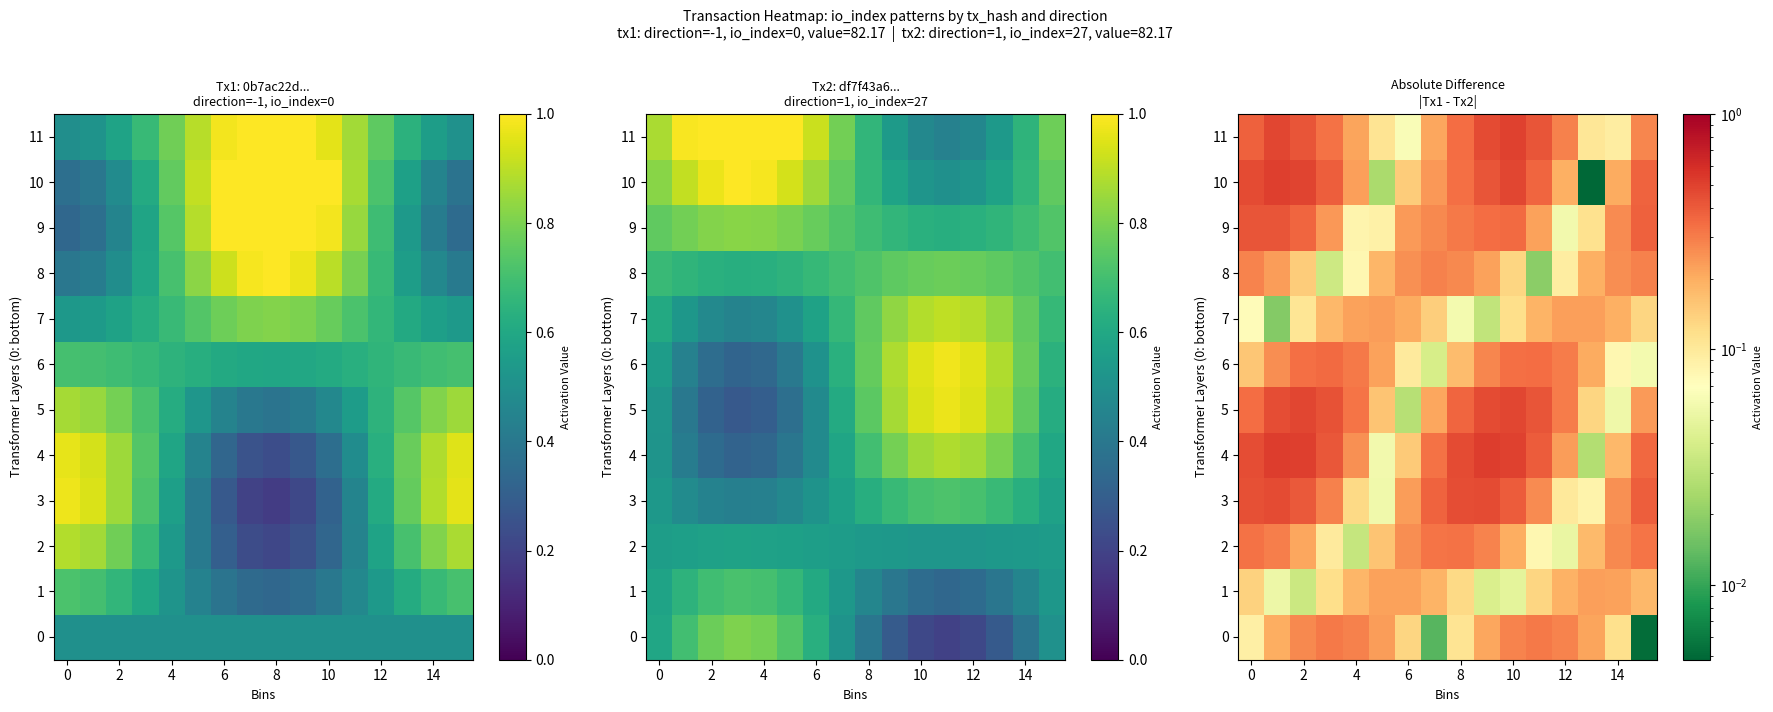

At 10, list the series in order from smallest to largest.

row_10, row_3, row_4, row_9, row_11, row_2, row_5, row_8, row_1, row_6, row_7, row_0